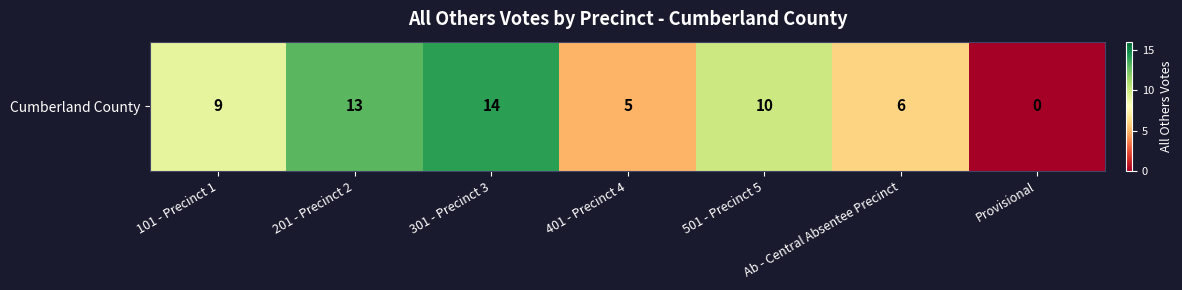

Where is the data nearest to the value 7?

Ab - Central Absentee Precinct